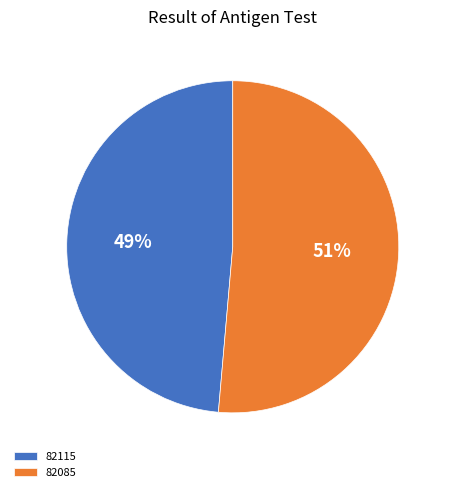

To the nearest percent, what portion does 82085 represent?

51%